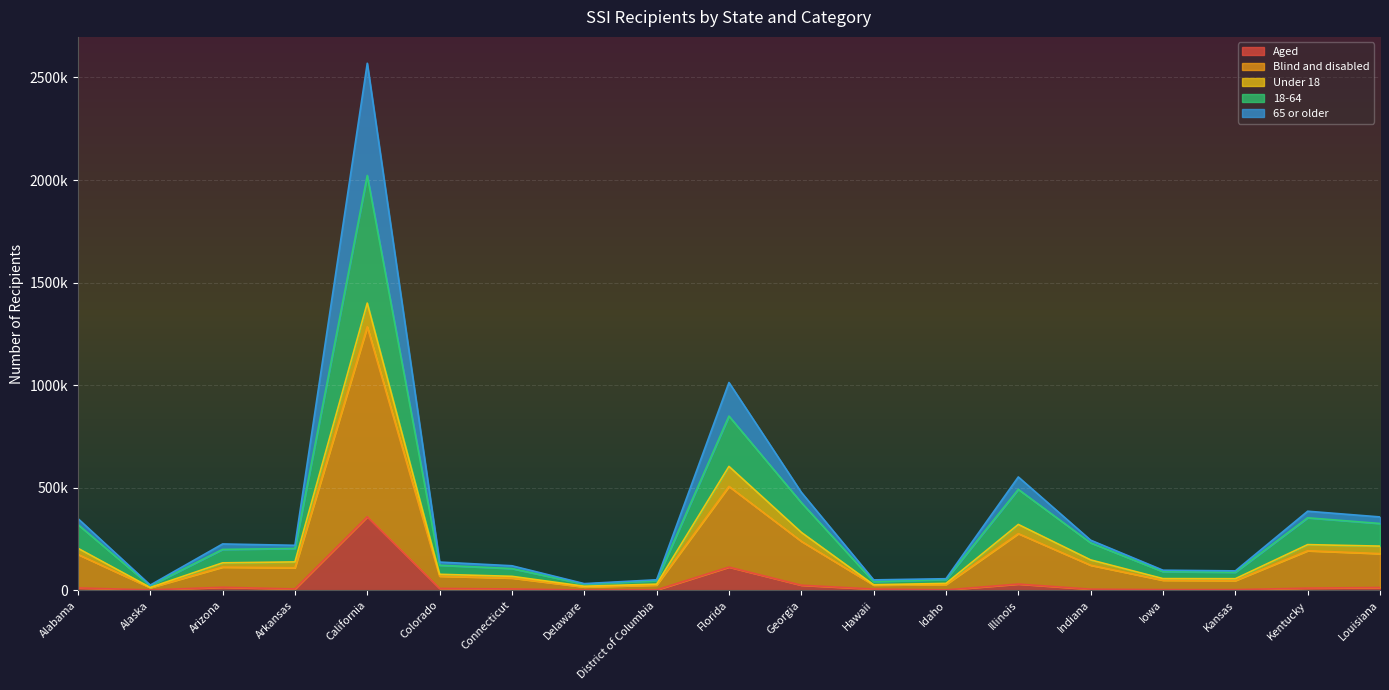

True or false: Aged and Blind and disabled intersect in this chart.

False